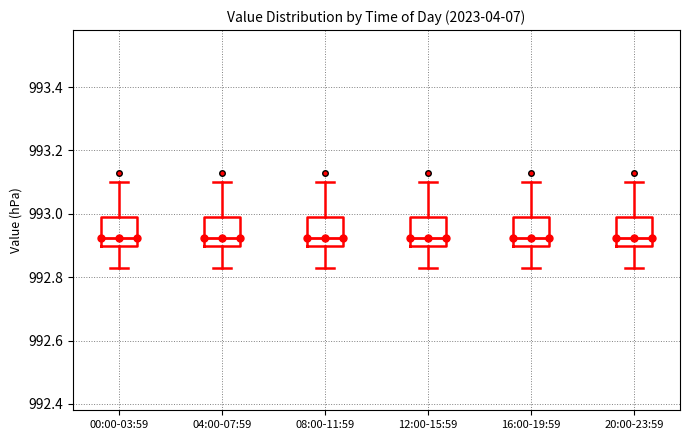

Reading left to right, transcribe this box plot: for each box, give where its median line is, the range the box spans, and where its two whiskers end, as read against the y-axis. The values are not printed on the chart, so give them approximately, as read against the axis.

00:00-03:59: median 992.92, box 992.90 to 993.00, whiskers 992.84 to 993.10
04:00-07:59: median 992.92, box 992.90 to 993.00, whiskers 992.84 to 993.10
08:00-11:59: median 992.92, box 992.90 to 993.00, whiskers 992.84 to 993.10
12:00-15:59: median 992.92, box 992.90 to 993.00, whiskers 992.84 to 993.10
16:00-19:59: median 992.92, box 992.90 to 993.00, whiskers 992.84 to 993.10
20:00-23:59: median 992.92, box 992.90 to 993.00, whiskers 992.84 to 993.10